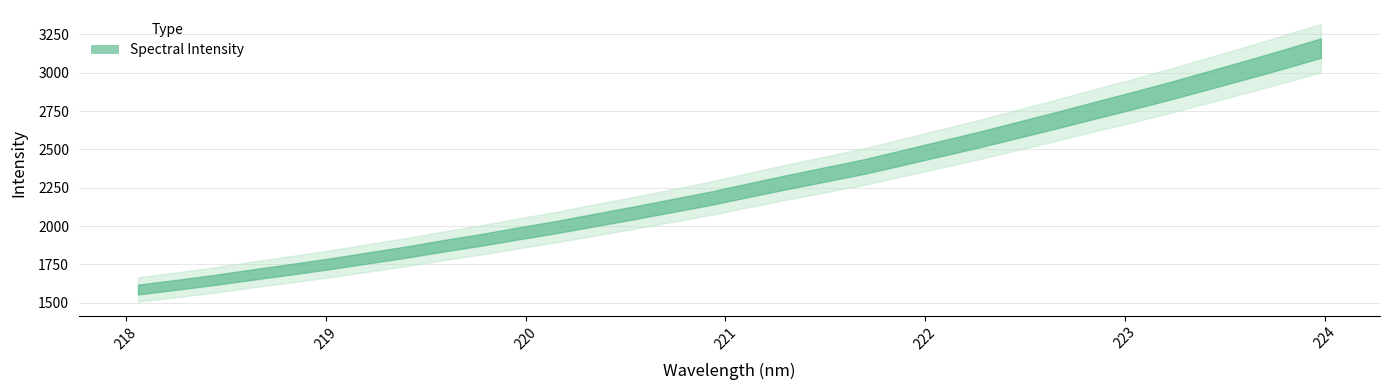

What position from the right is 223.9802?

1